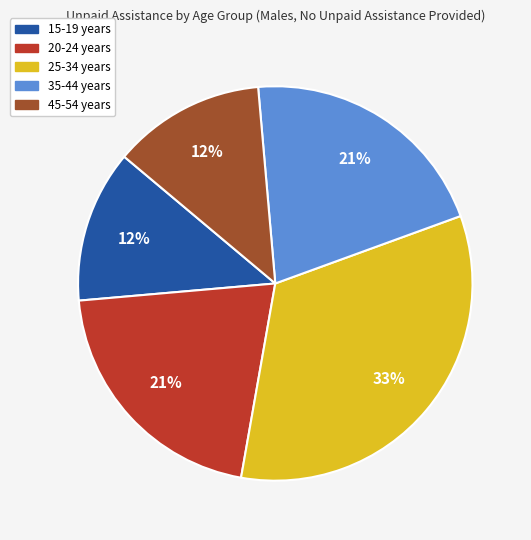

What percentage is the 20-24 years slice, to the nearest percent?

21%